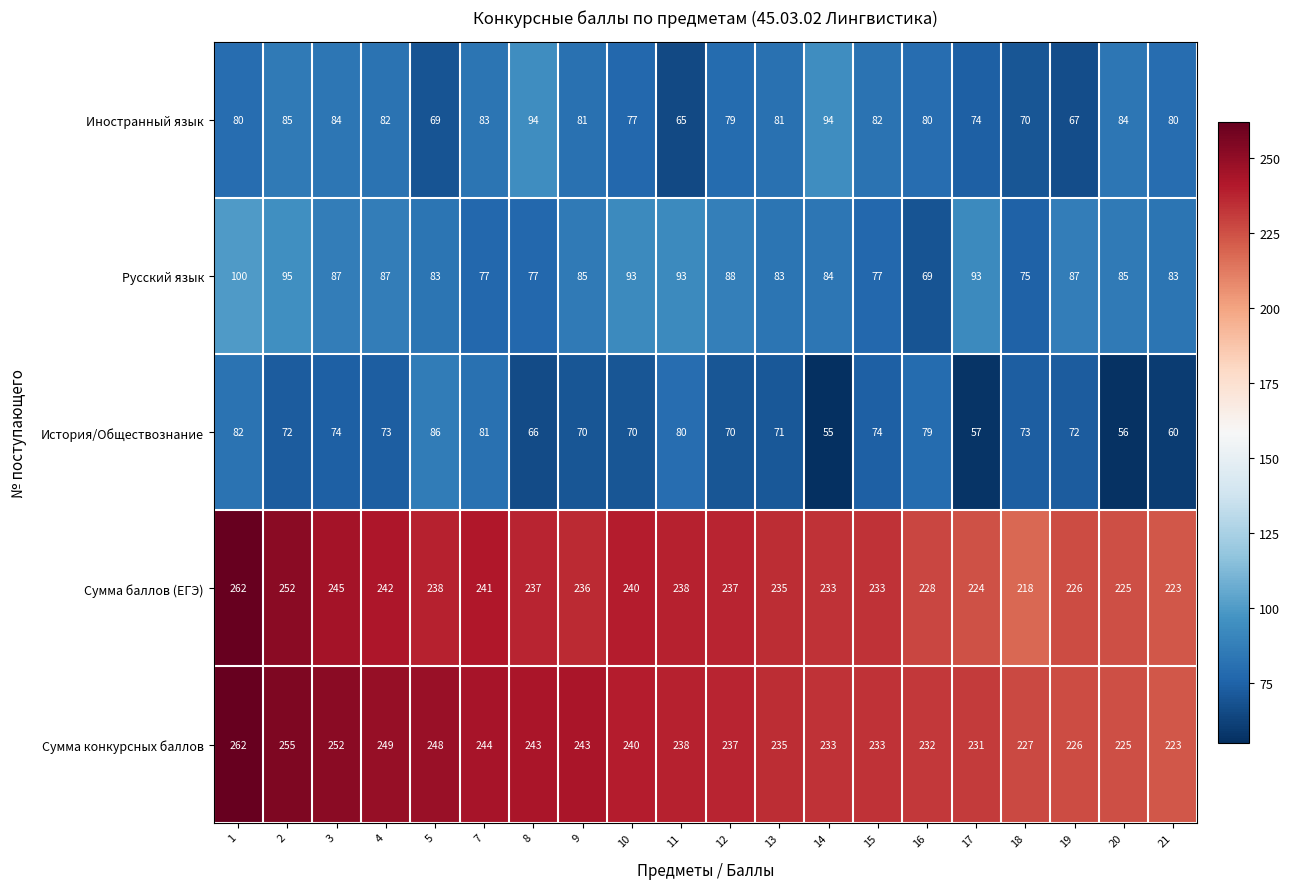

At which label does Сумма конкурсных баллов reach its minimum?

21